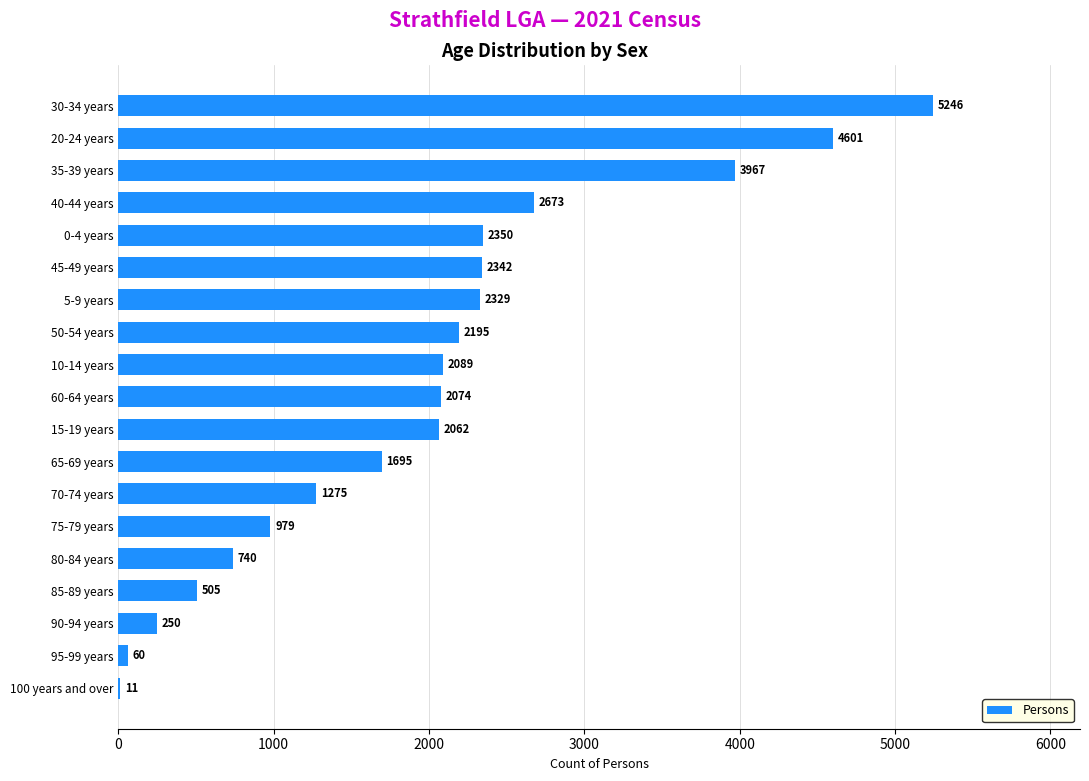

What is the sum of the values at 60-64 years and 30-34 years?

7320